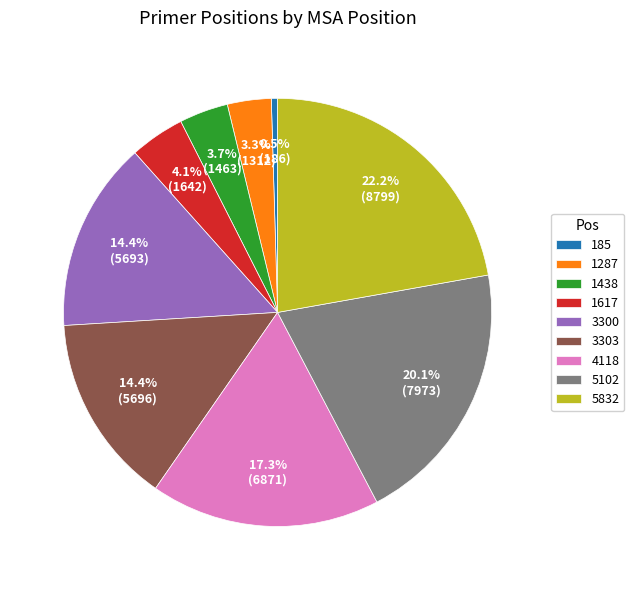

What percentage is the 1287 slice, to the nearest percent?

3%